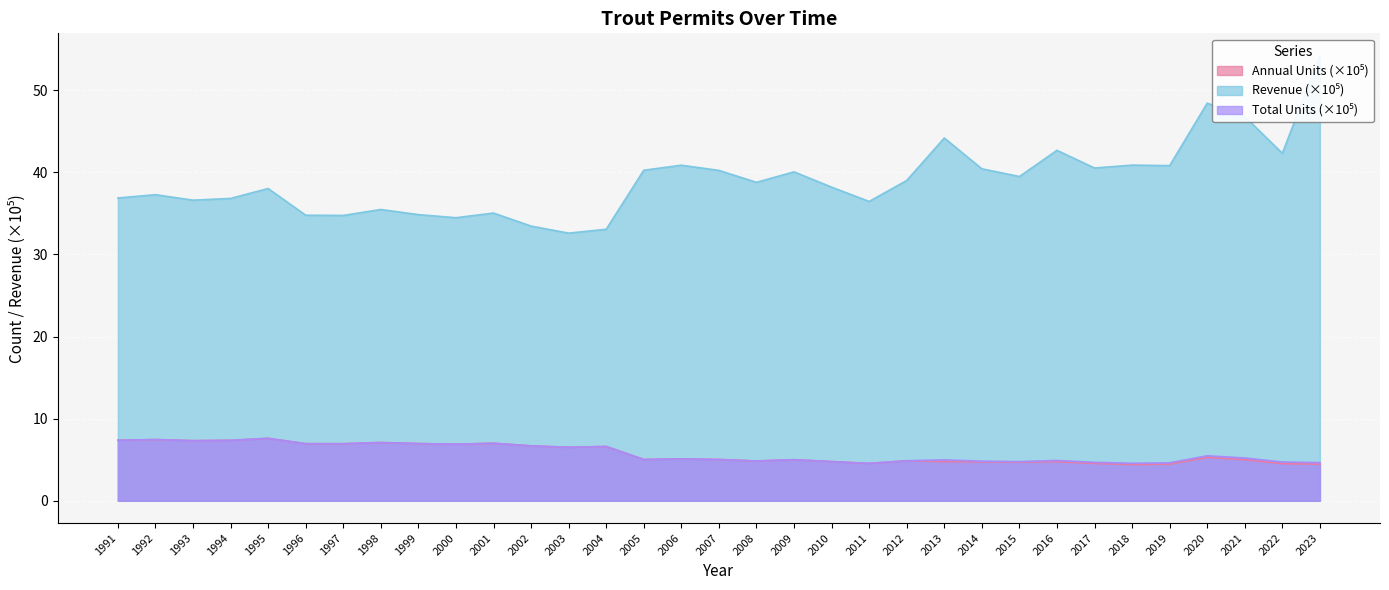

Which label corresponds to the largest value in the chart?

2023